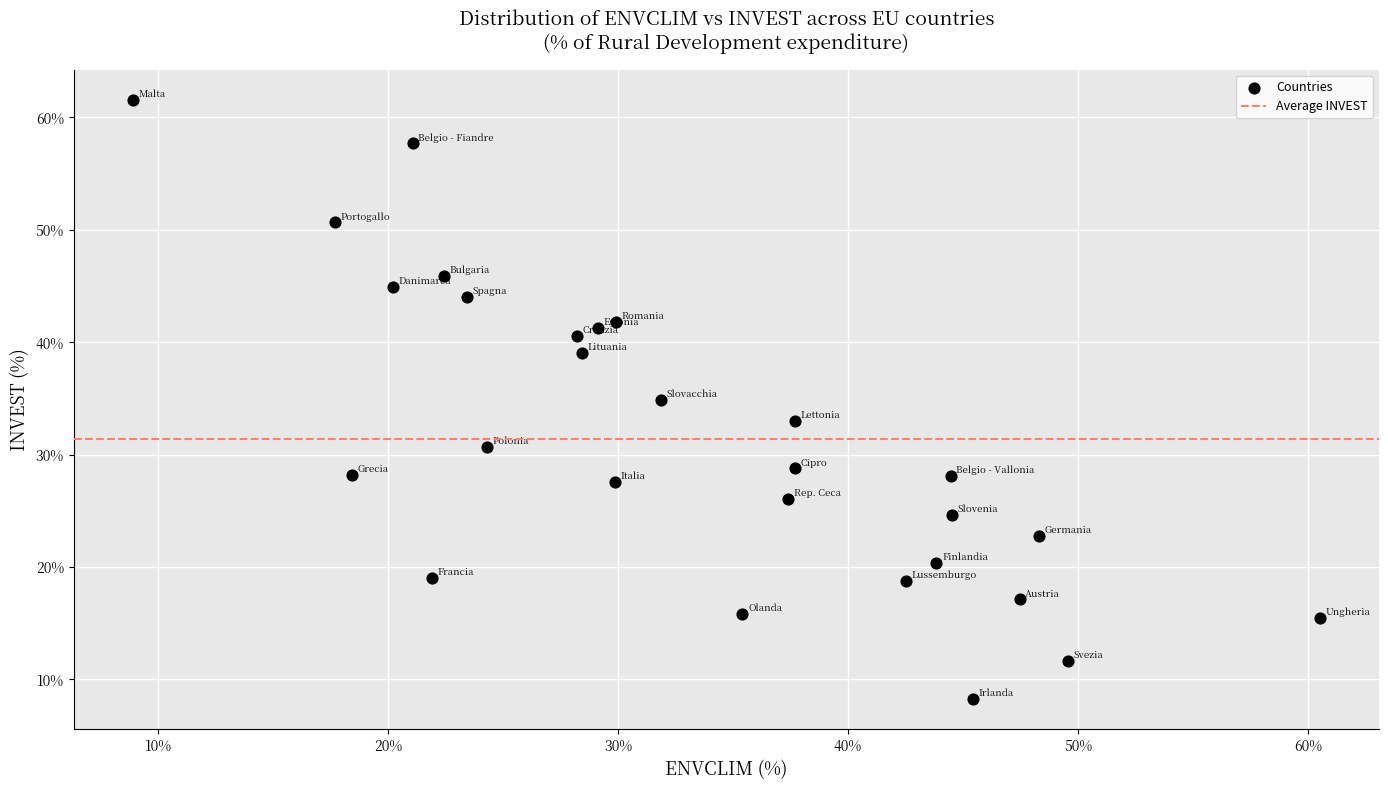

What is the range of X values (max minus min)?

51.6